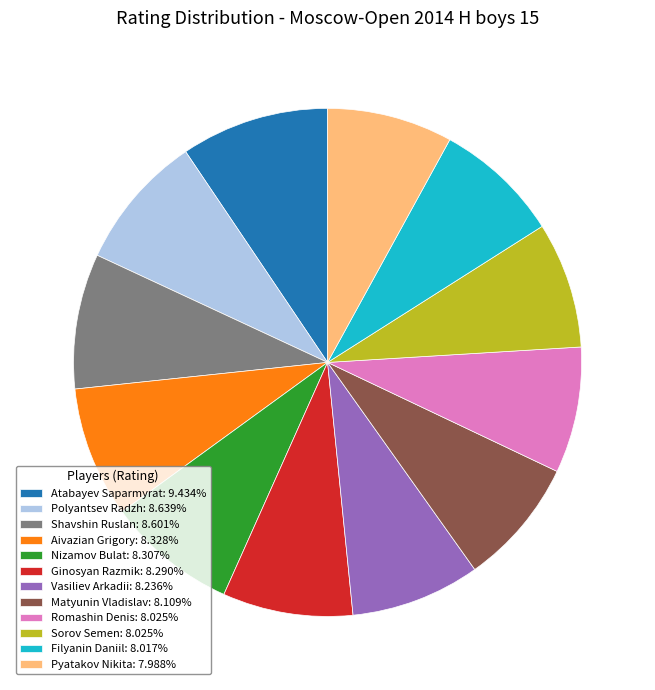

Which slice is the largest?

Atabayev Saparmyrat